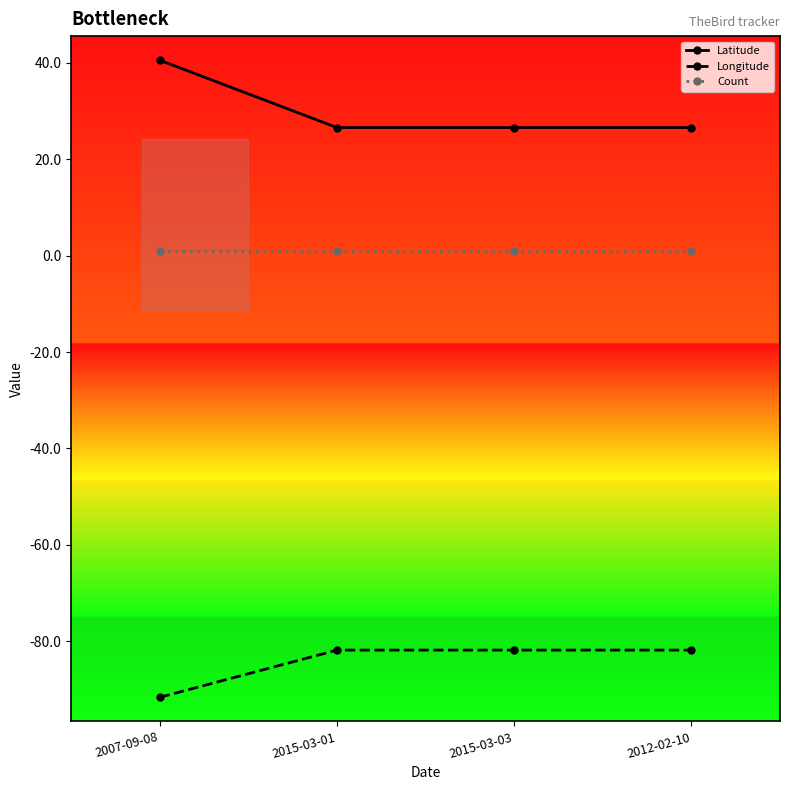

Which series has the largest range (max minus min)?

Latitude